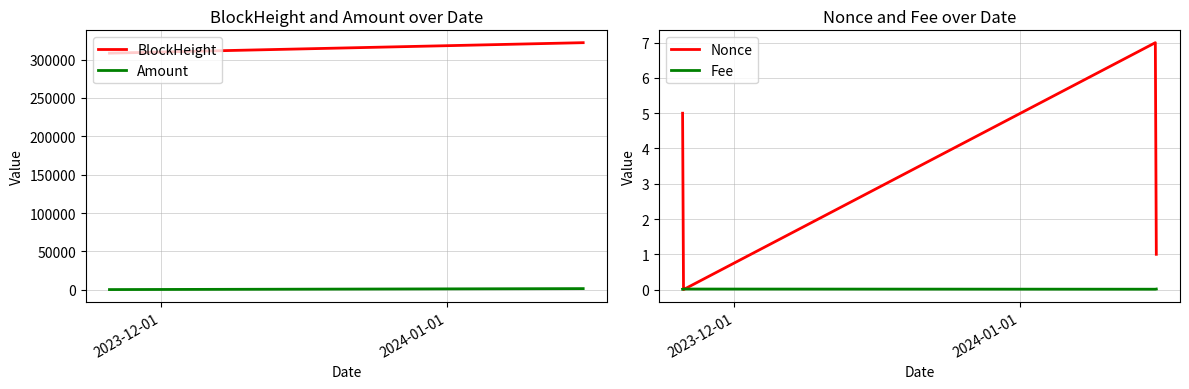

What are all the series names shown in the legend?

BlockHeight, Amount, Nonce, Fee